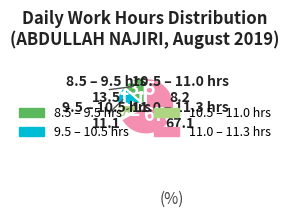

Is there any slice that represents more than half of the pie?

Yes